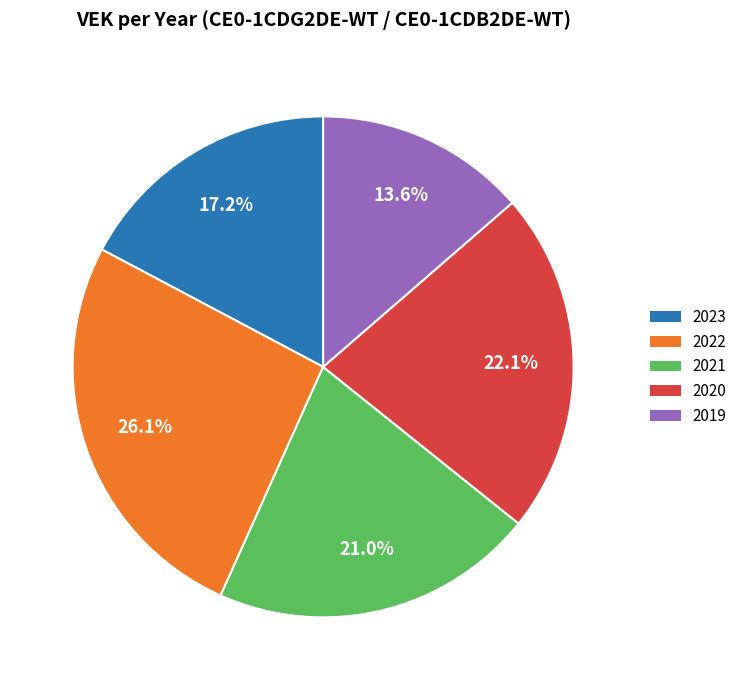

Is there a majority slice in this chart?

No